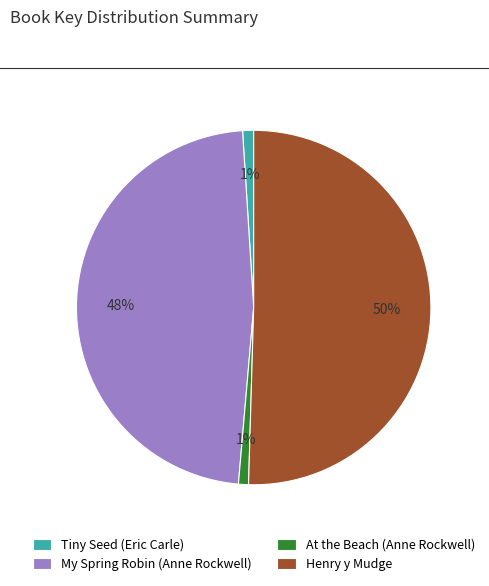

Is the sum of Tiny Seed (Eric Carle) and My Spring Robin (Anne Rockwell) greater than half?

No